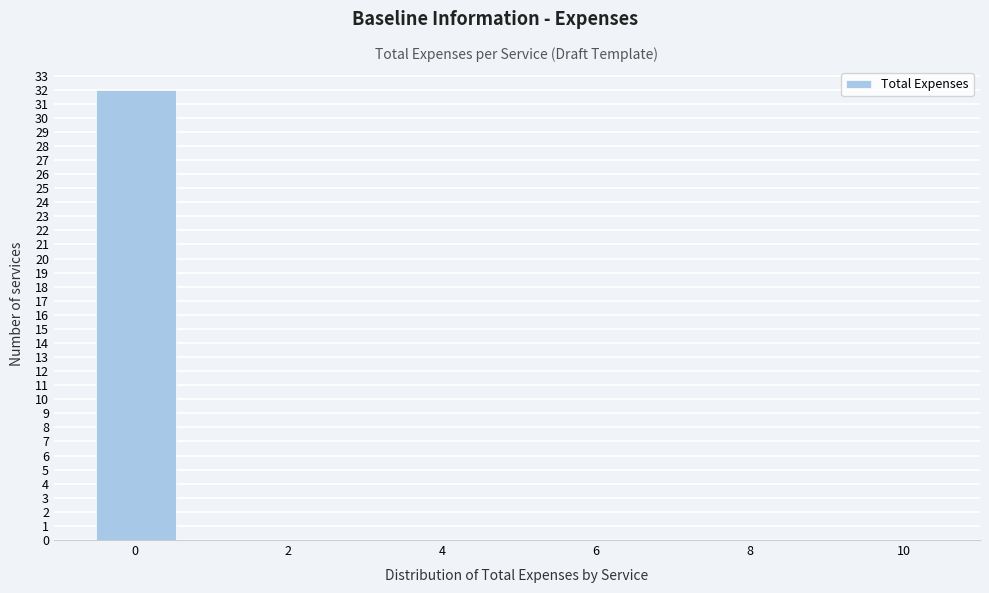

How tall is the bar that spans -0.5 to 0.6 on the x-axis? Neither the bar edges nor the heights are printed on the chart, so give them approximately, as read against the axes.

32